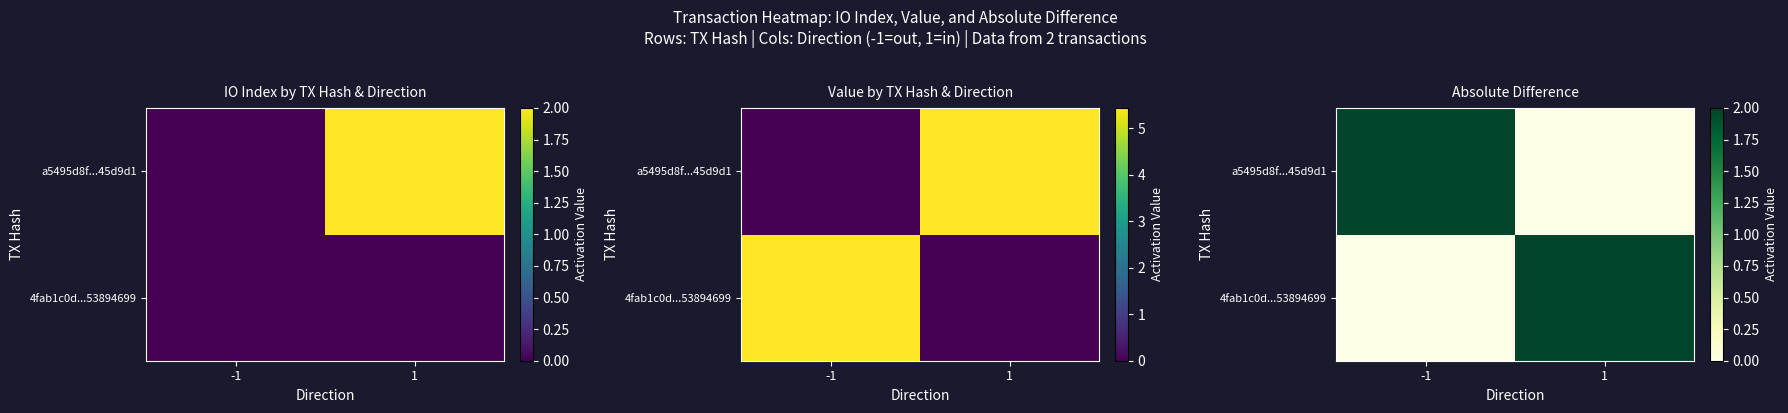

What is the sum of all a5495d8f...45d9d1 values?

2